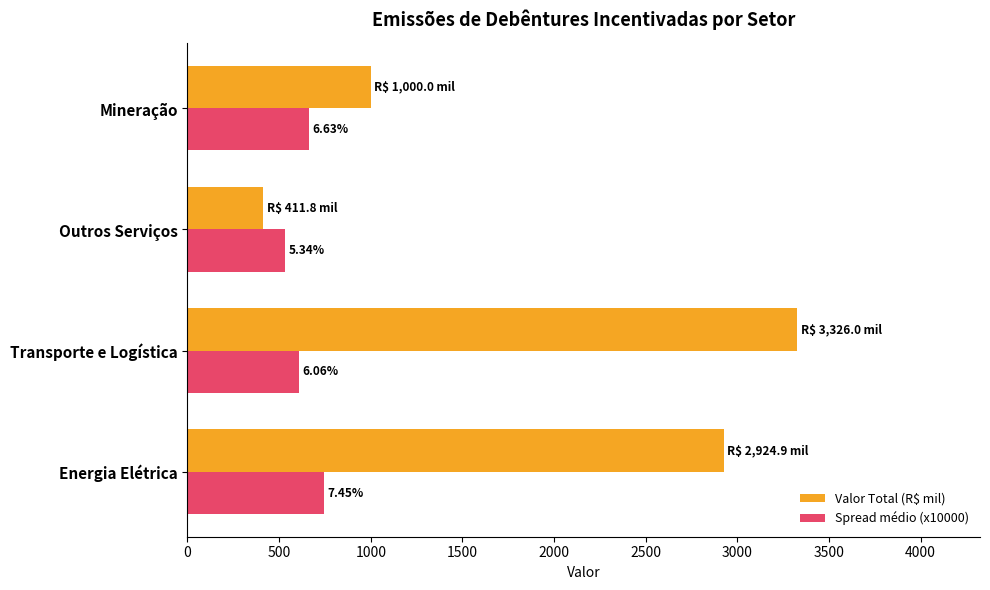

What is the value of the Valor Total (R$ mil) bar at the 3rd from the left?

411.8